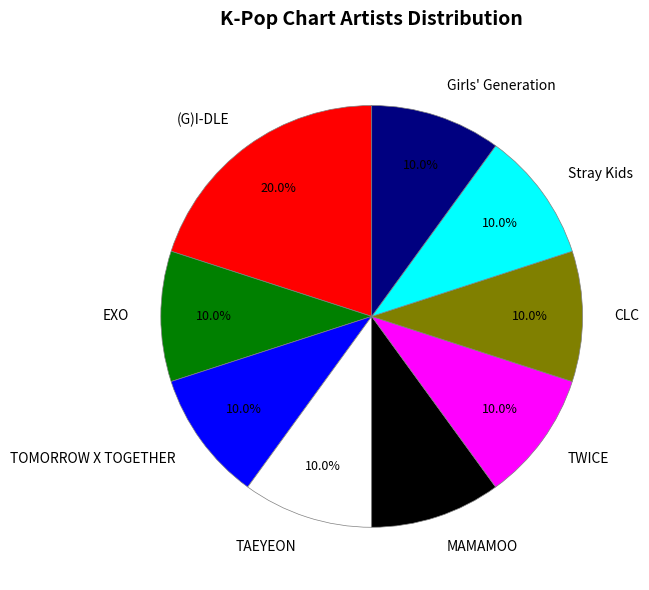

What portion of the pie excludes Stray Kids?

90.0%